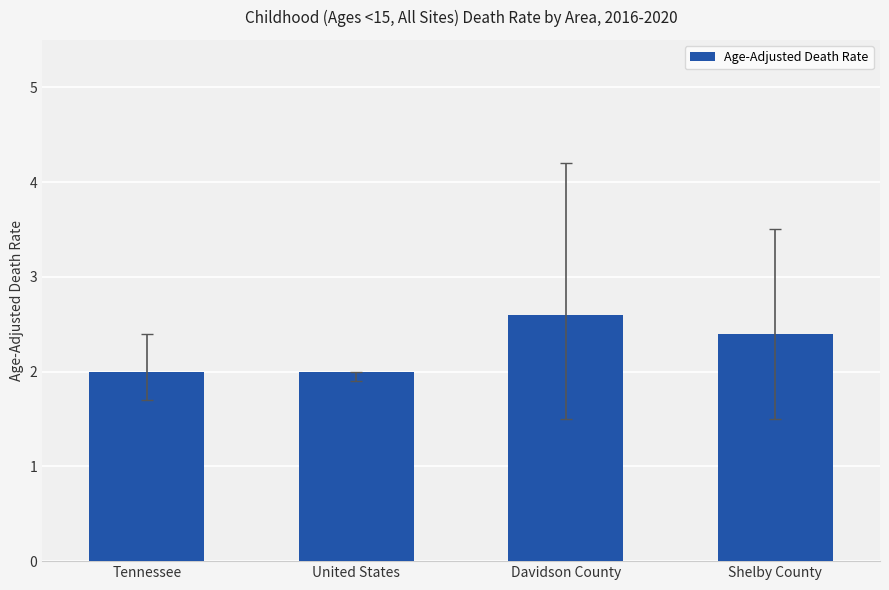

What is the sum of the values at Tennessee and Shelby County?

4.4